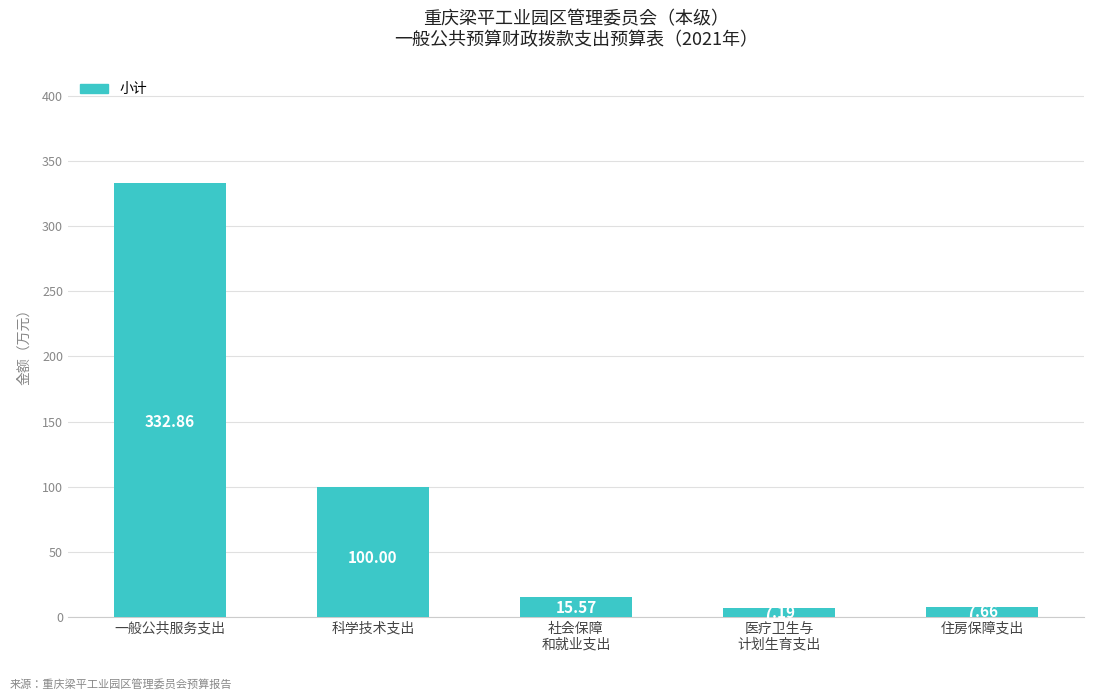

What is the sum of the values at 住房保障支出 and 一般公共服务支出?

340.5